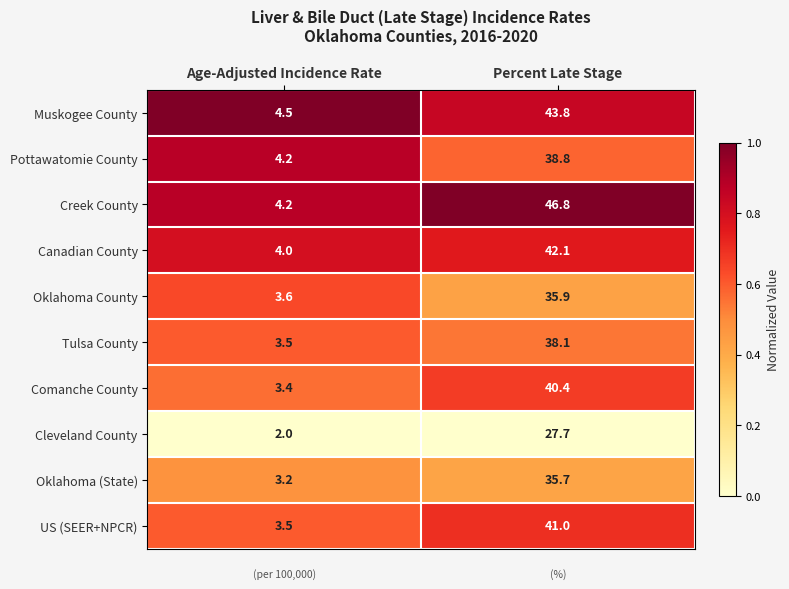

How many distinct data groups are displayed?

10